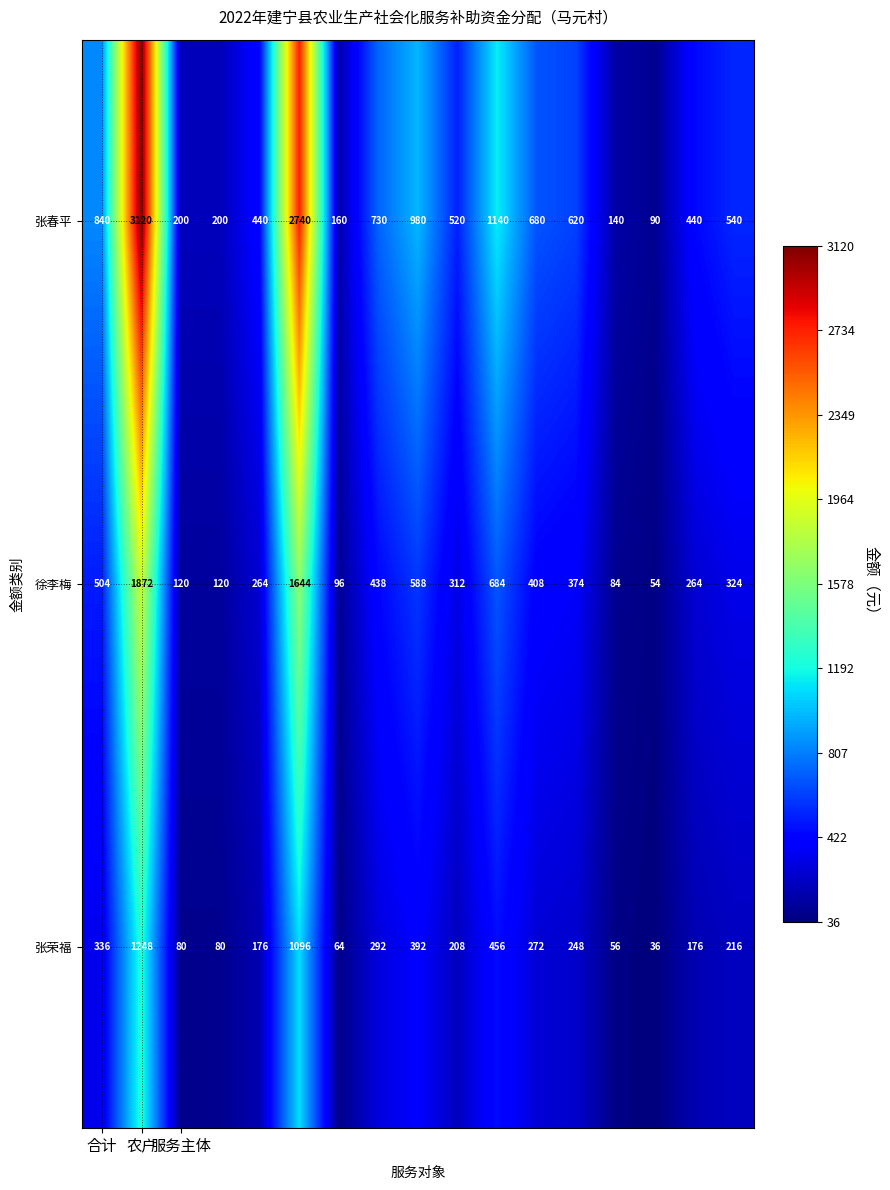

What is the lowest value of the 张荣福 series?

36